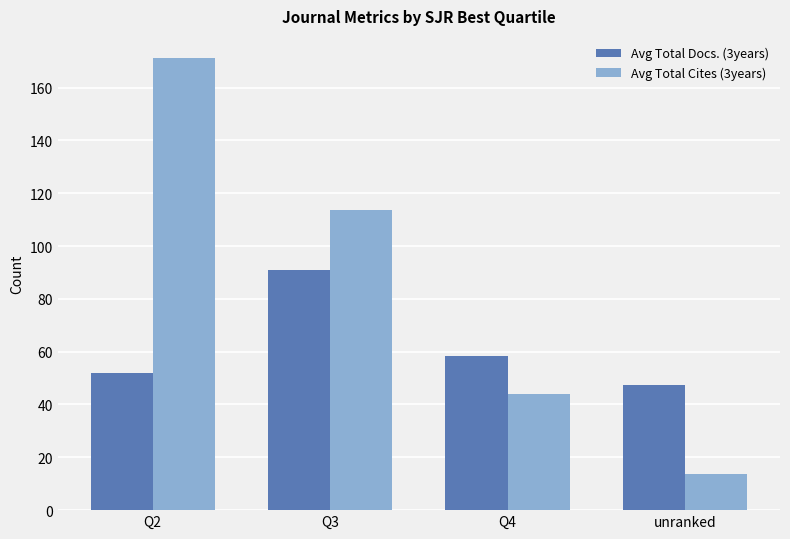

What is the difference between the Avg Total Cites (3years) values at unranked and Q2?

157.5